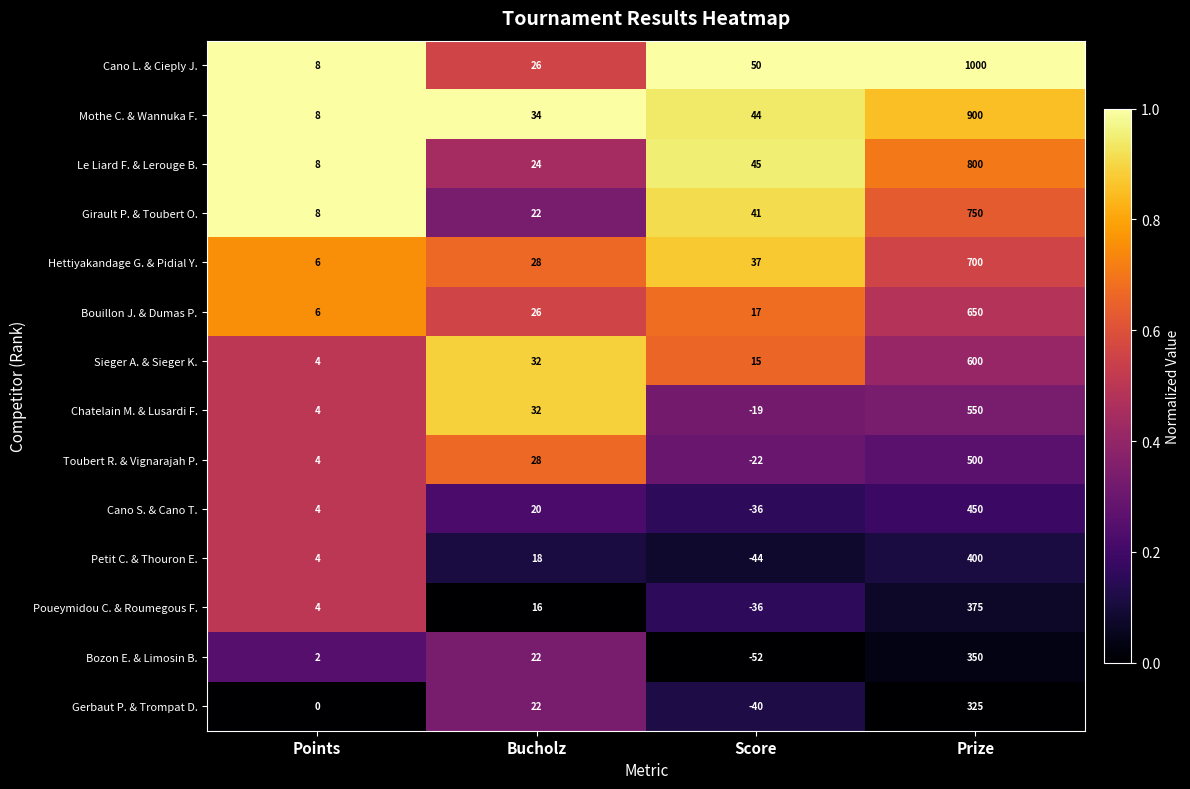

Is the value of Girault P. & Toubert O. at Bucholz greater than the value of Hettiyakandage G. & Pidial Y. at Prize?

No